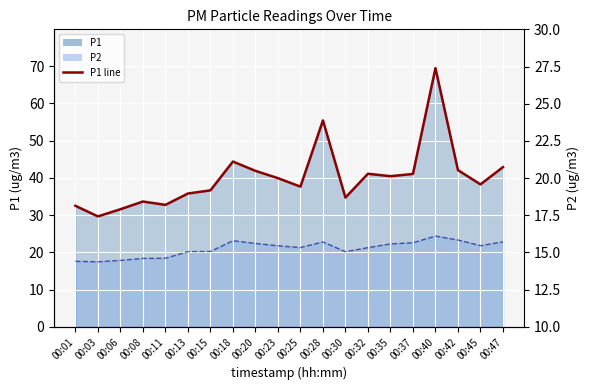

Which has a higher value, 00:32 or 00:13?

00:32